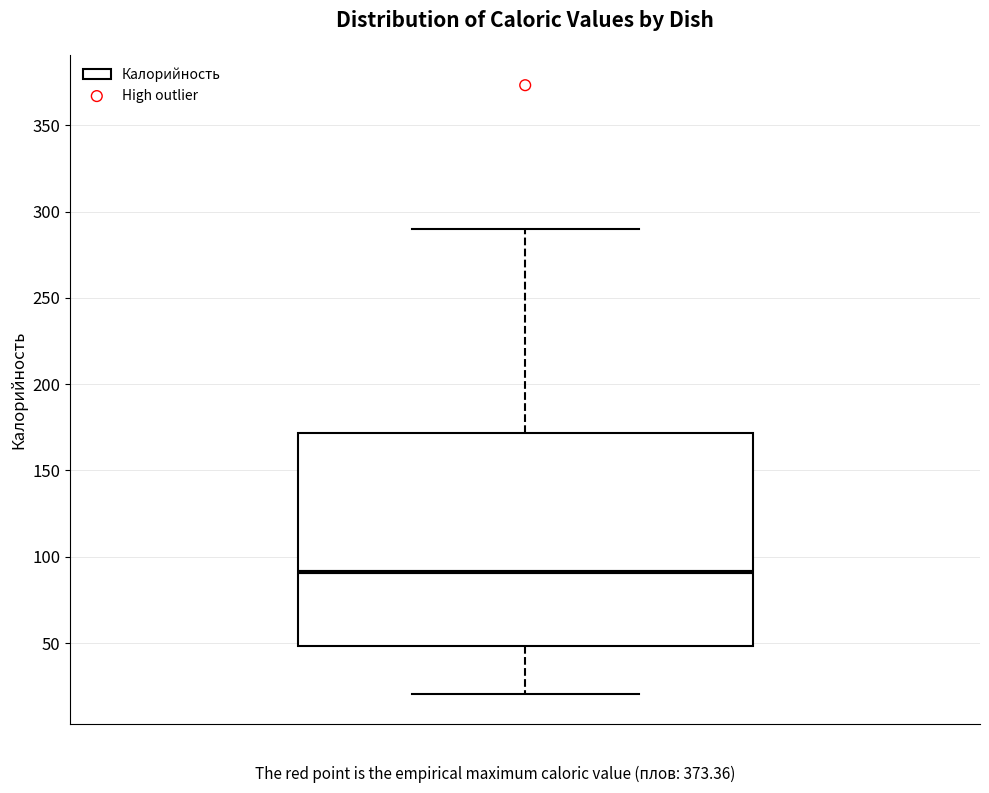

Where does the median line of the box sit on the y-axis? The values are not printed on the chart, so give them approximately, as read against the axis.

90